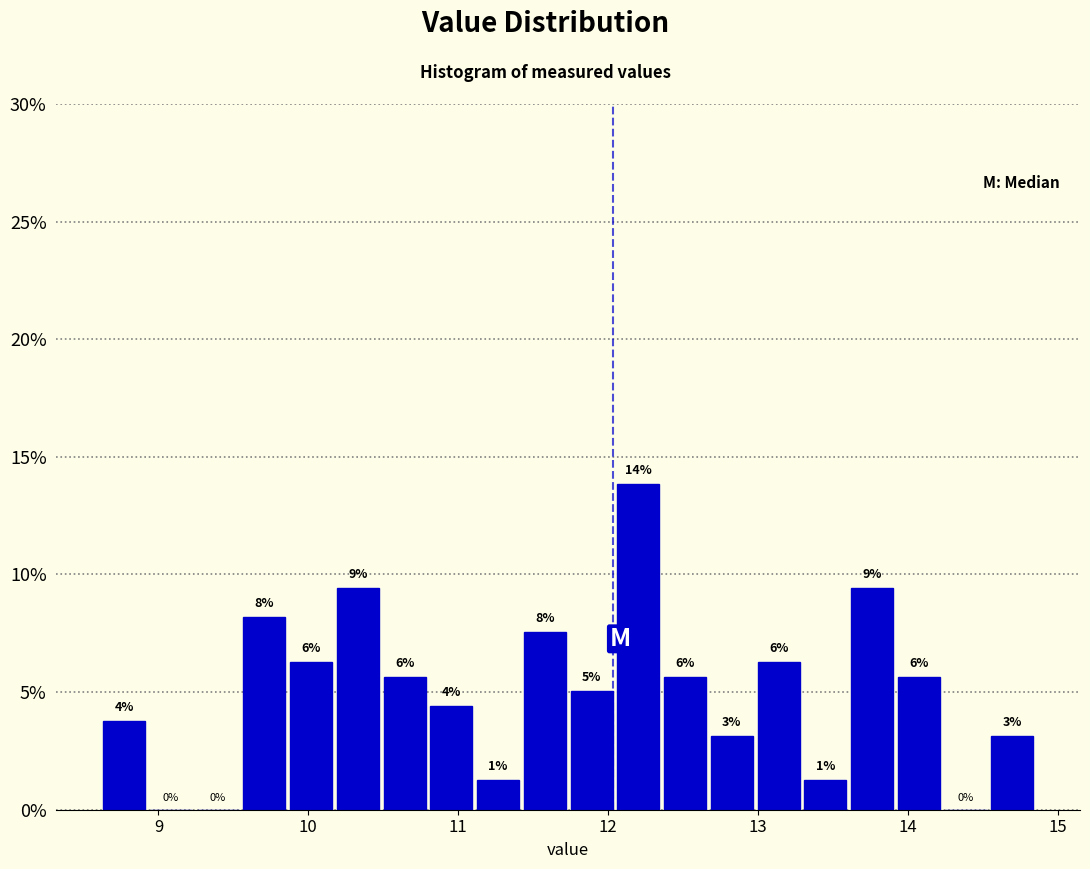

Read against the x-axis, roughly where is the centre of the tallest bar?

12.2